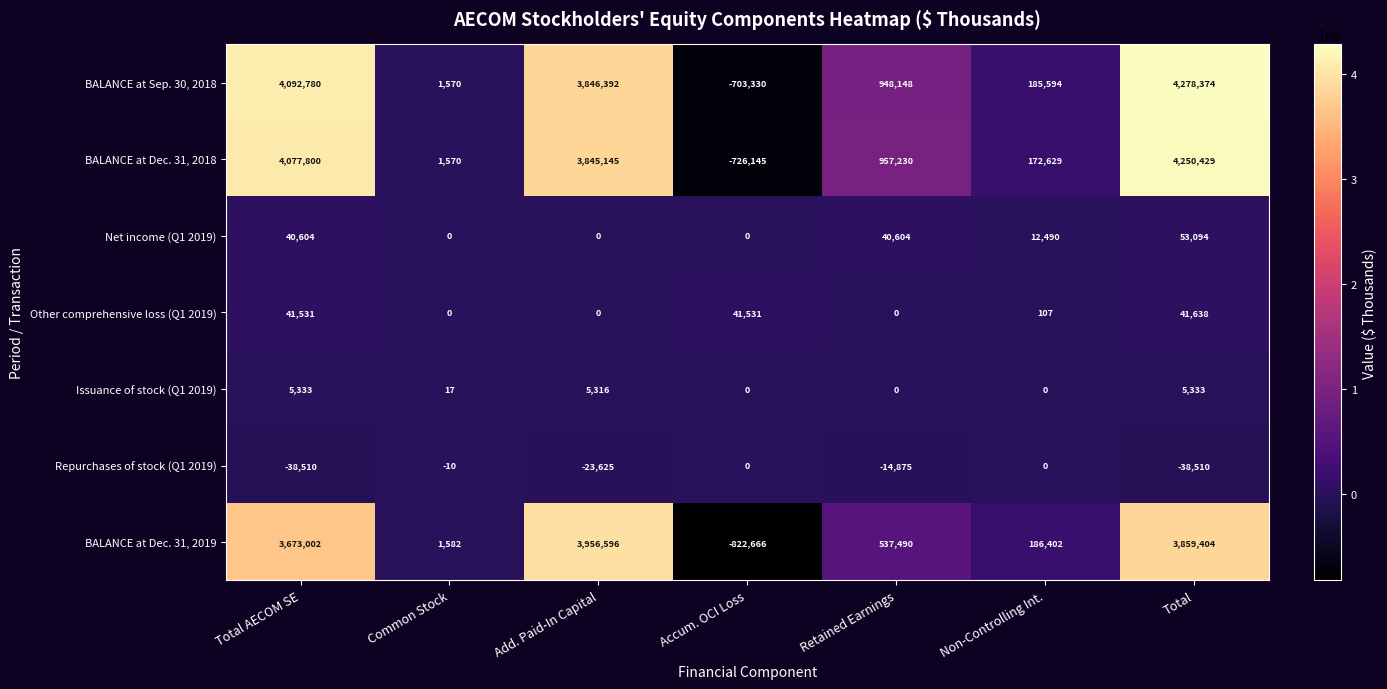

What is the sum of all Net income (Q1 2019) values?

146792